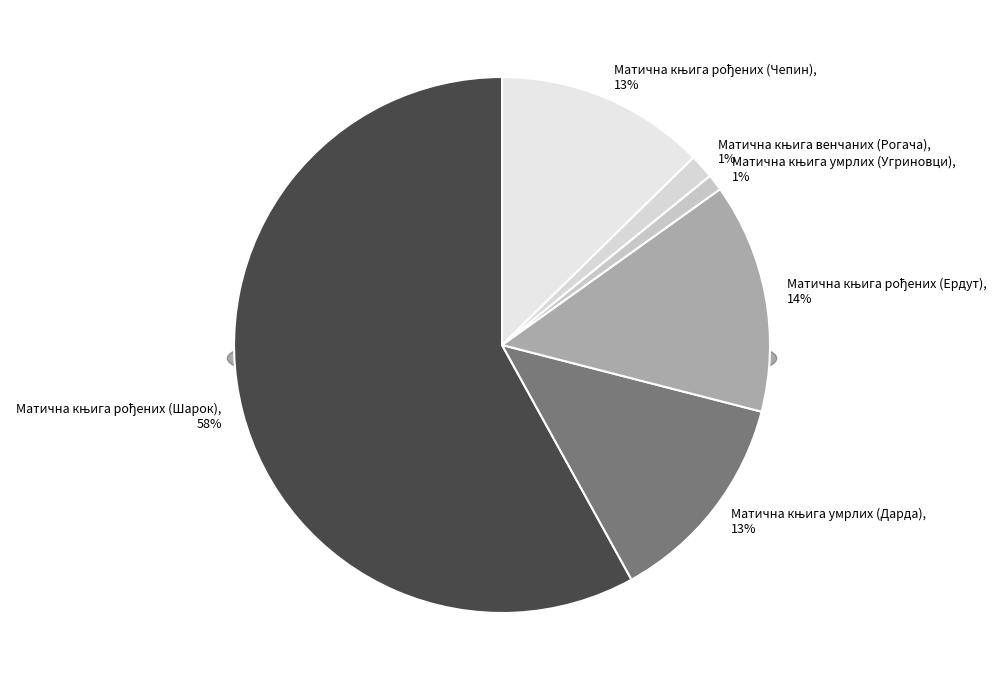

To the nearest percent, what is the average slice percentage?

17%